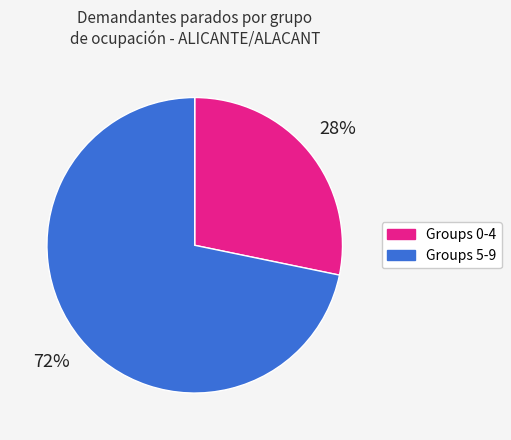

What is the ratio of the value at Groups 0-4 to the value at Groups 5-9?

0.4